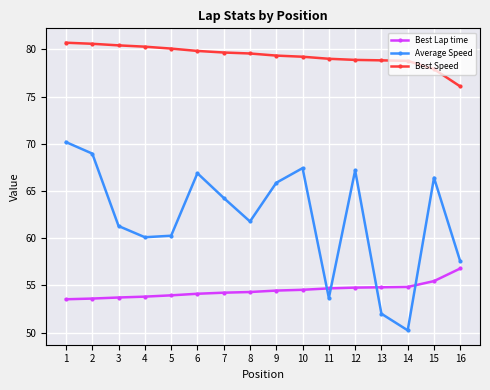

True or false: Average Speed has more than 0 points higher than both neighbors.

True